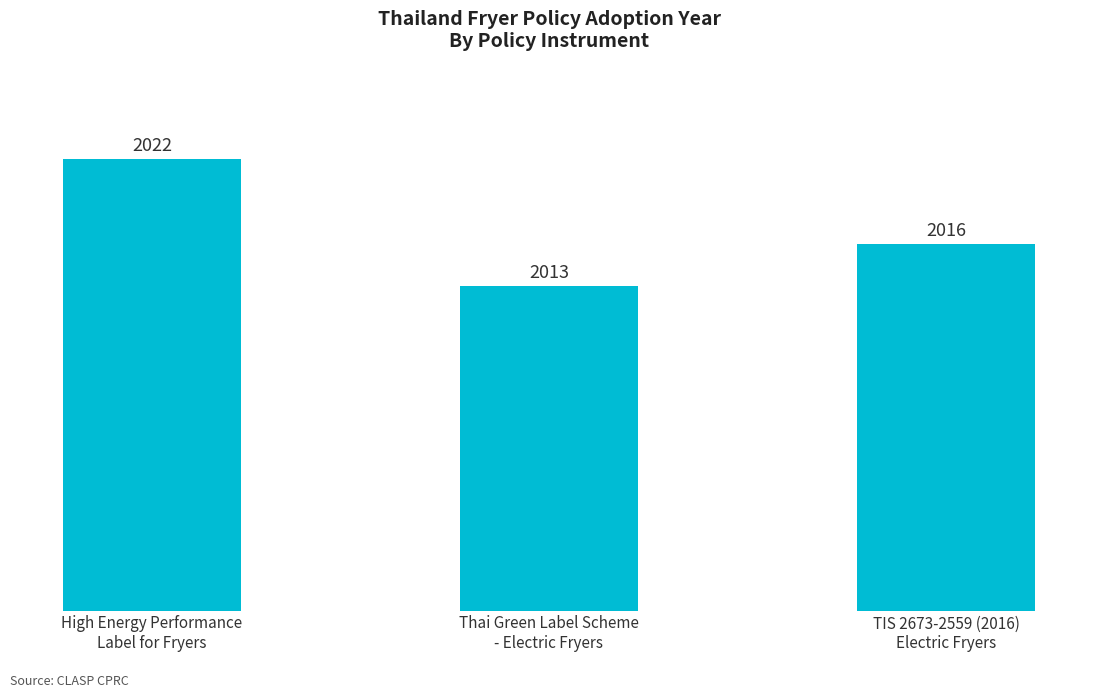

List the labels in order of value, largest first.

High Energy Performance
Label for Fryers, TIS 2673-2559 (2016)
Electric Fryers, Thai Green Label Scheme
- Electric Fryers